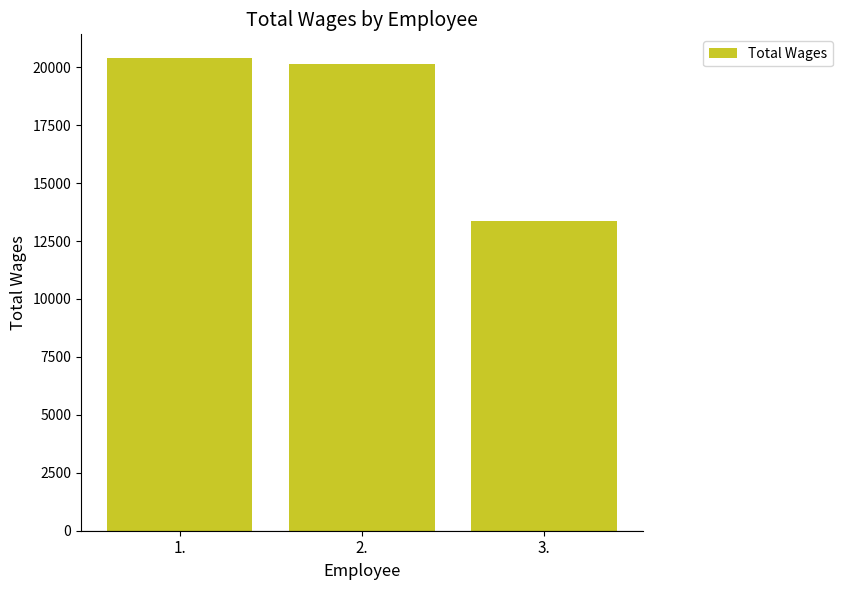

At which label is the value closest to 16889?

2.